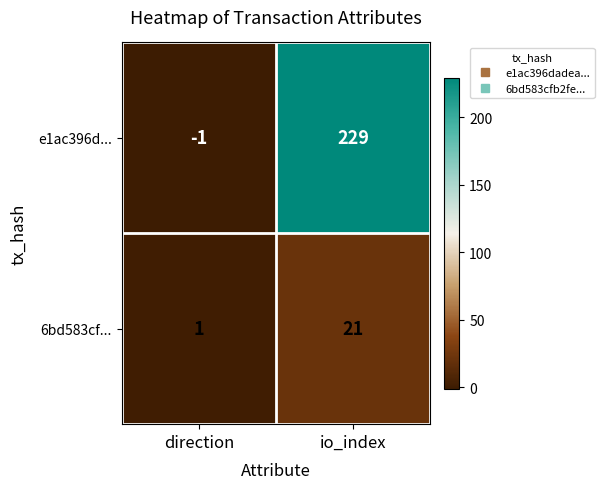

True or false: 6bd583cf... has a value of 0 at direction.

False